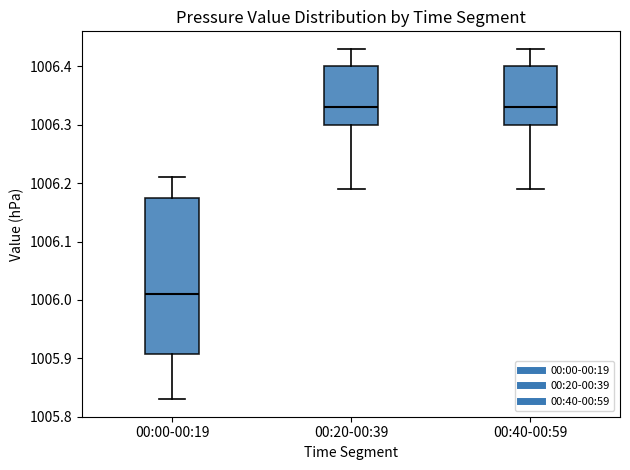

Which box is the tallest, from its lower edge to its upper edge?

00:00-00:19